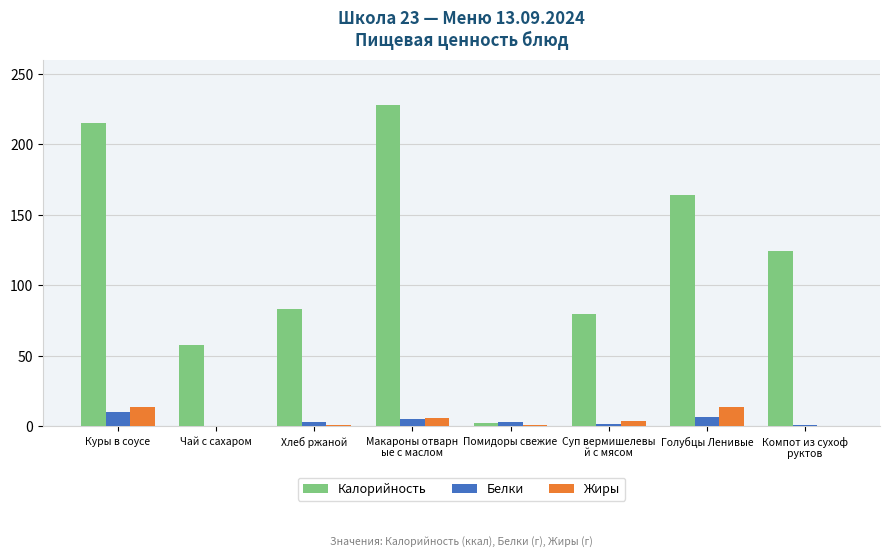

What is the greatest value displayed?

228.0